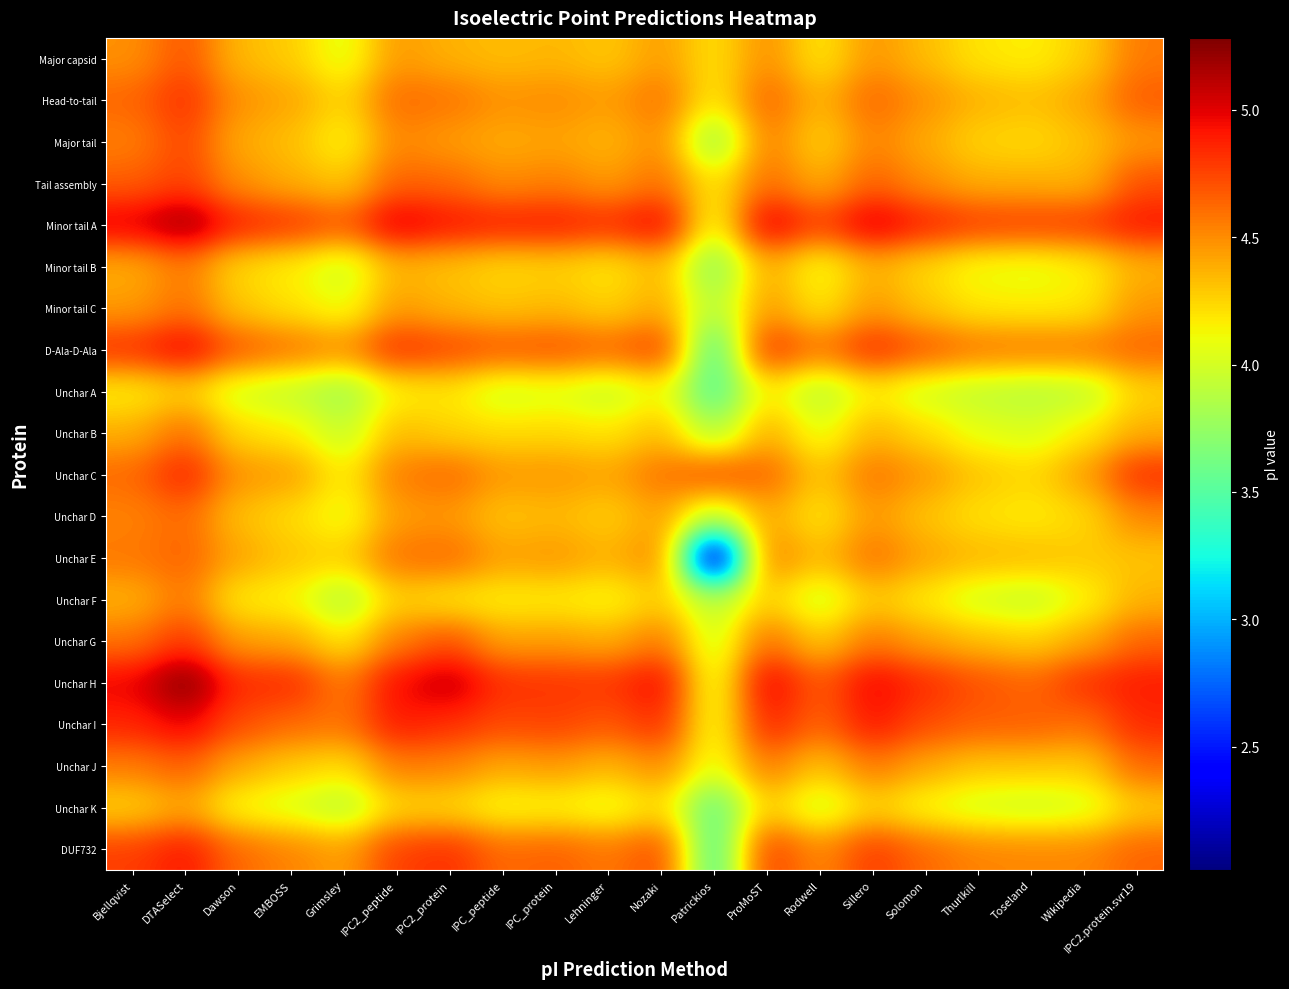

What is the difference between the highest and lowest values at ProMoST?

0.9